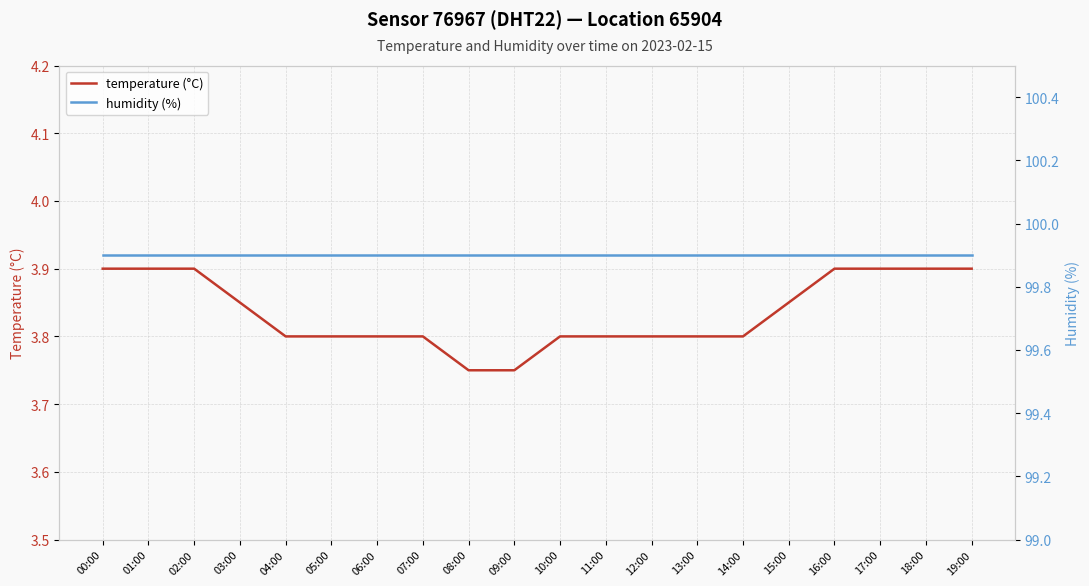

What is the total value across all series at 02:00?

103.8